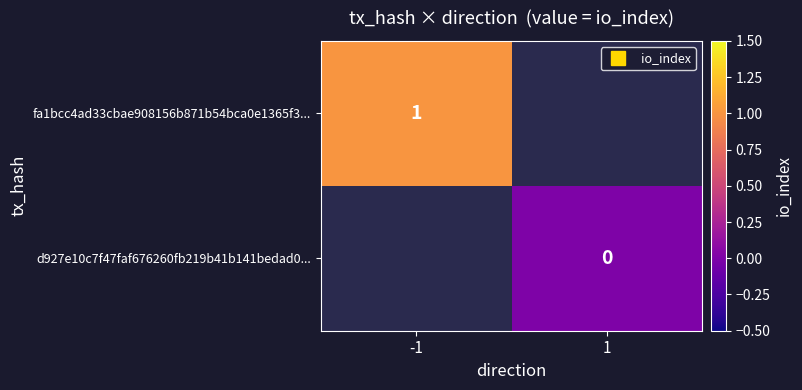

At which label does fa1bcc4ad33cbae908156b871b54bca0e1365f3... reach its minimum?

-1